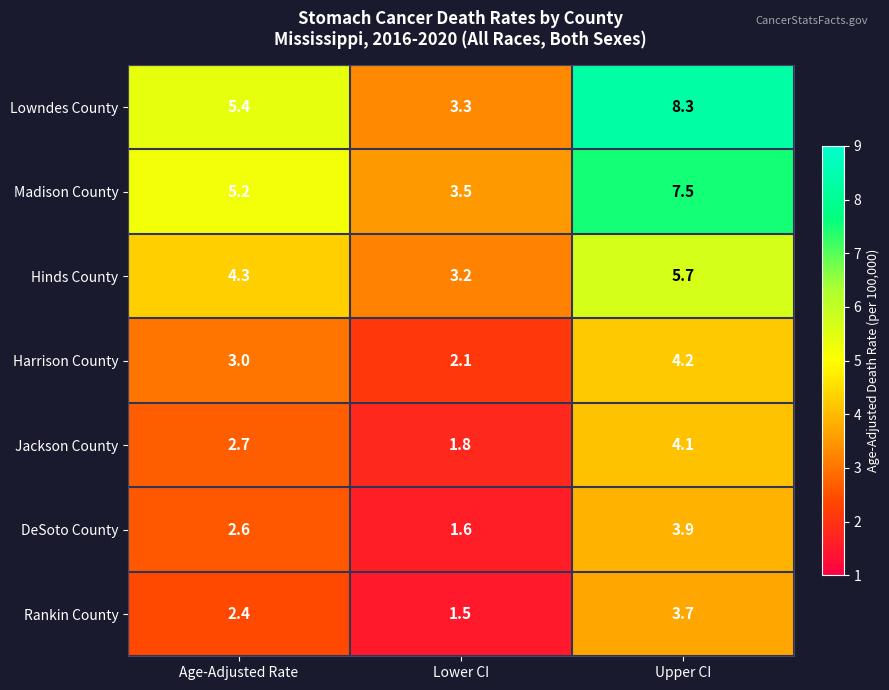

What is the difference between the highest and lowest values at Upper CI?

4.6